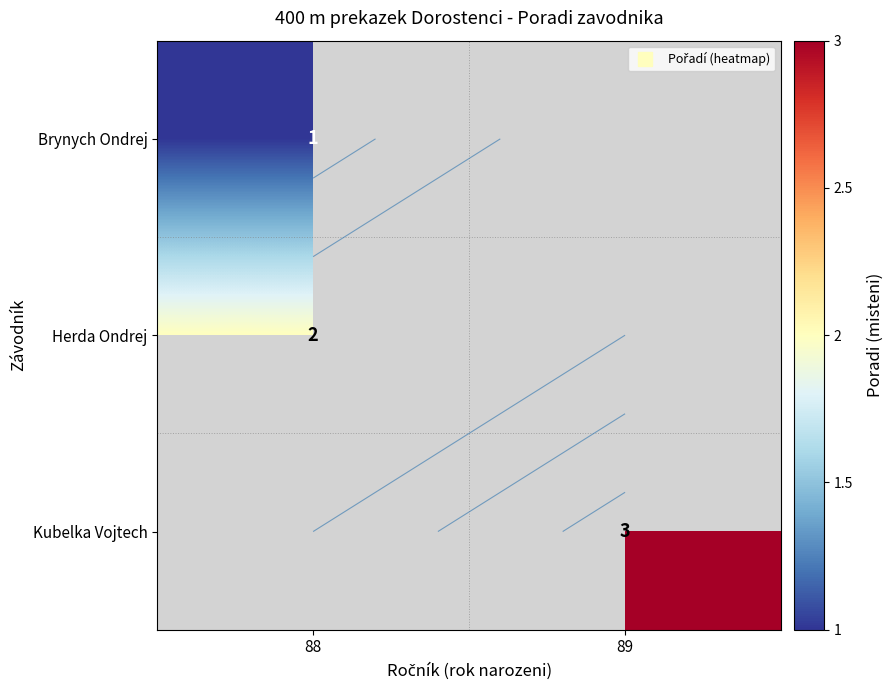

What is the smallest value displayed?

1.0